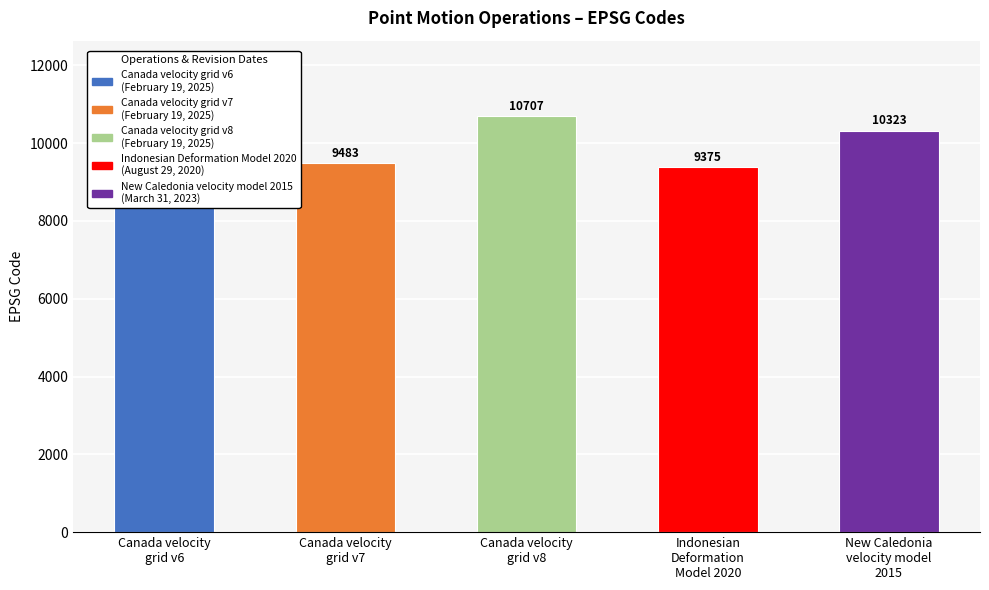

What is the change in value from Canada velocity
grid v8 to New Caledonia
velocity model
2015?

-384